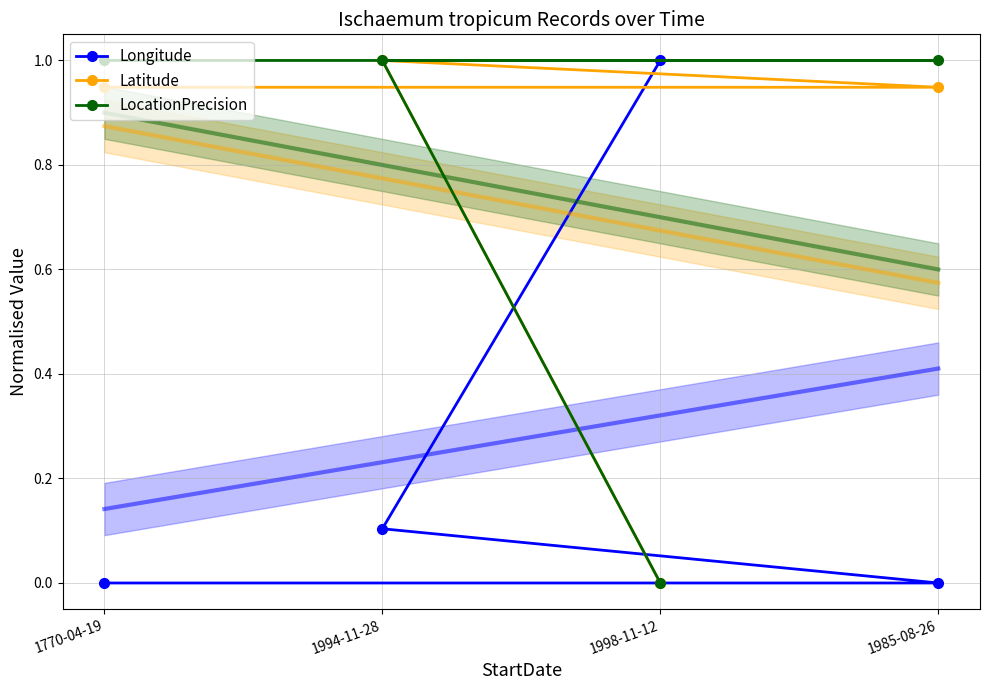

What is the difference between the maximum and minimum values in the Longitude series?

1.0